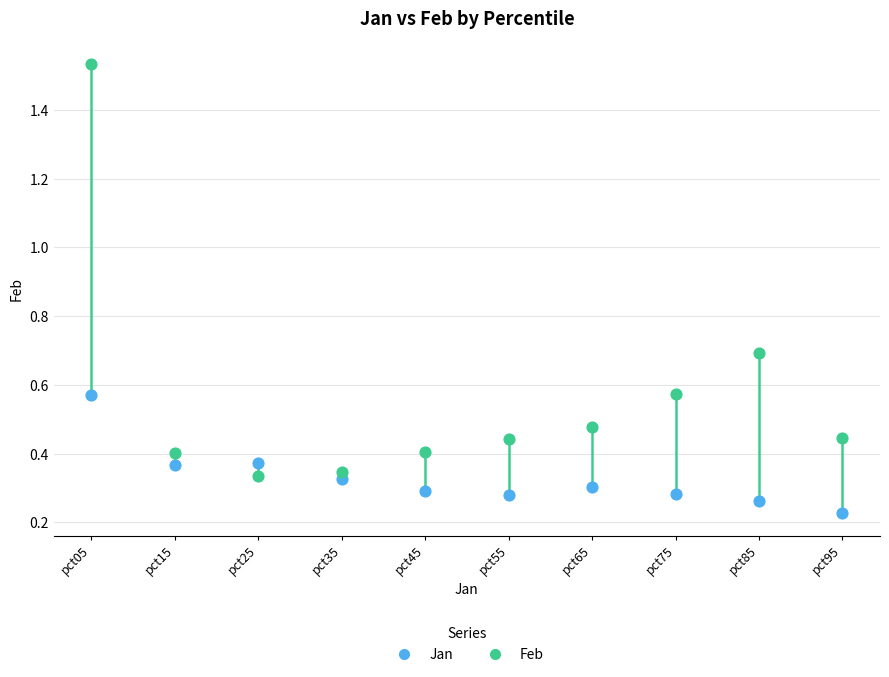

Which series reaches the minimum Y coordinate?

Jan